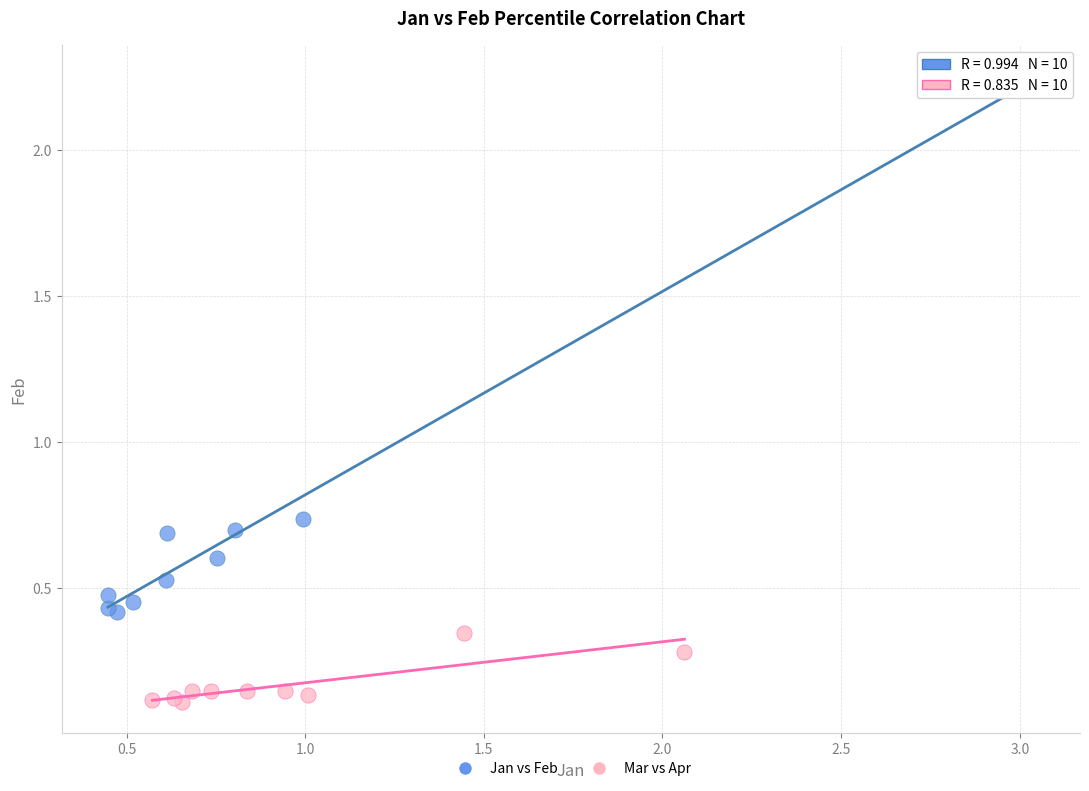

Which series has the largest Y range (max minus min)?

Jan vs Feb